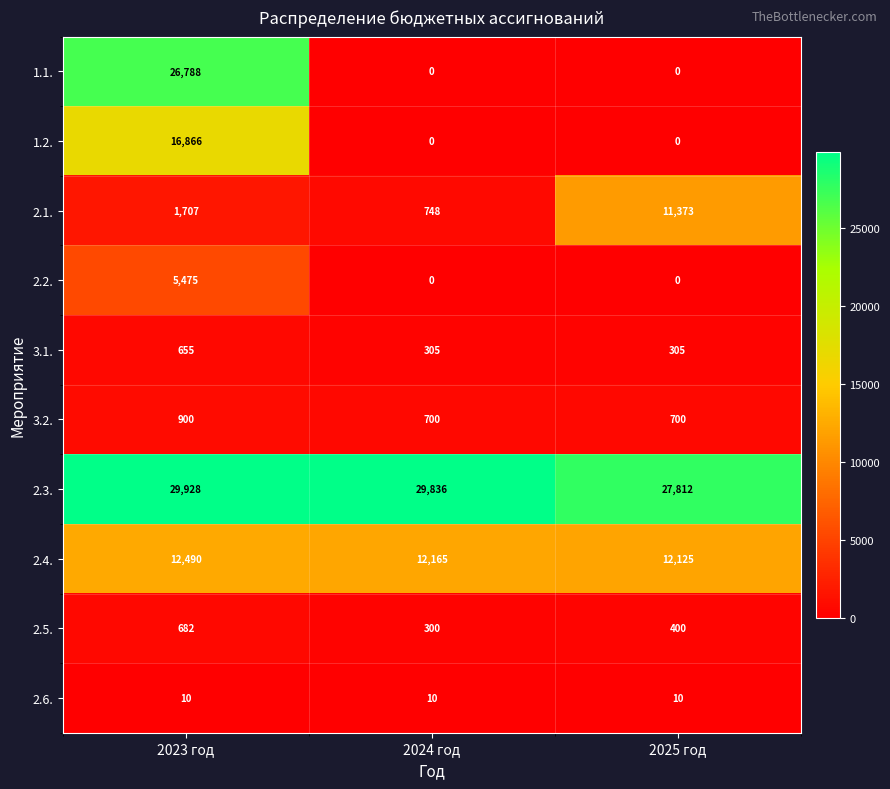

Reading right to left, what are all the values shown in this chart?

1.1.: 0	0	26788
1.2.: 0	0	16866
2.1.: 11373	748	1707
2.2.: 0	0	5475
3.1.: 305	305	655
3.2.: 700	700	900
2.3.: 27812	29836	29928
2.4.: 12125	12165	12490
2.5.: 400	300	682
2.6.: 10	10	10